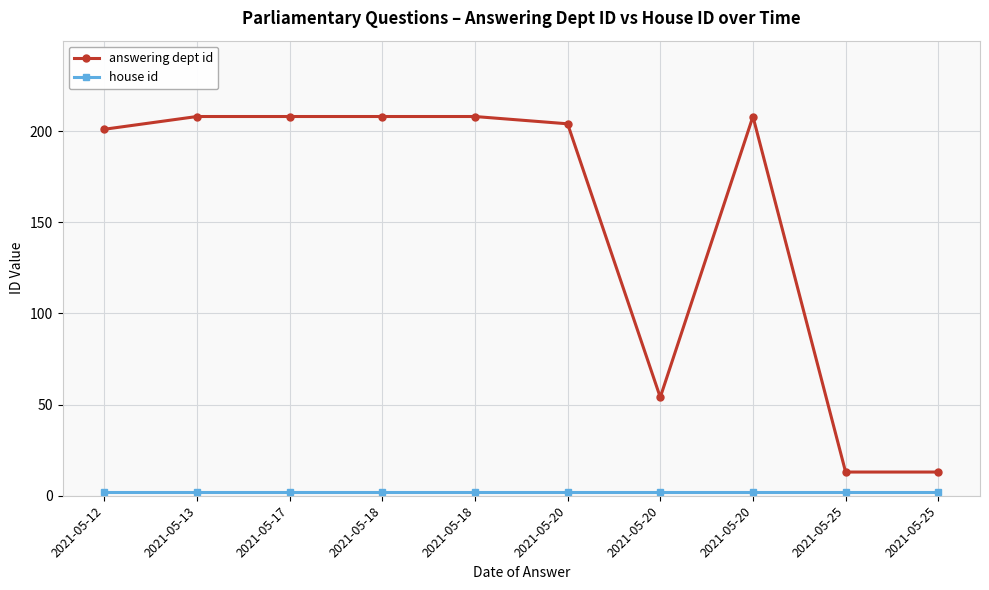

Is it true that answering dept id equals 305 at 2021-05-18?

False